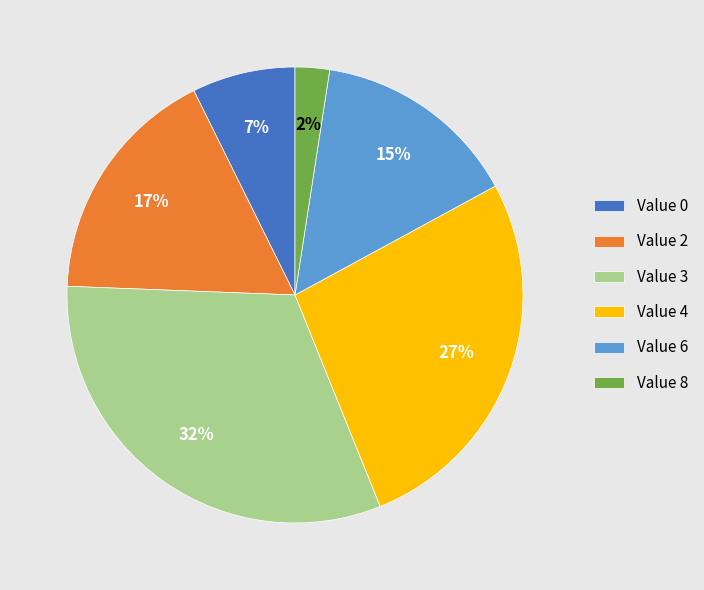

Rank the categories by value from lowest to highest.

Value 8, Value 0, Value 6, Value 2, Value 4, Value 3